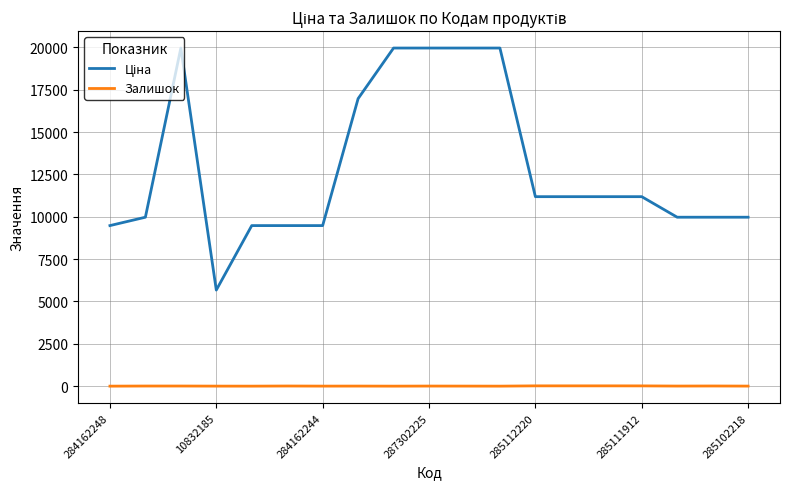

What is the maximum value shown in the chart?

19964.2